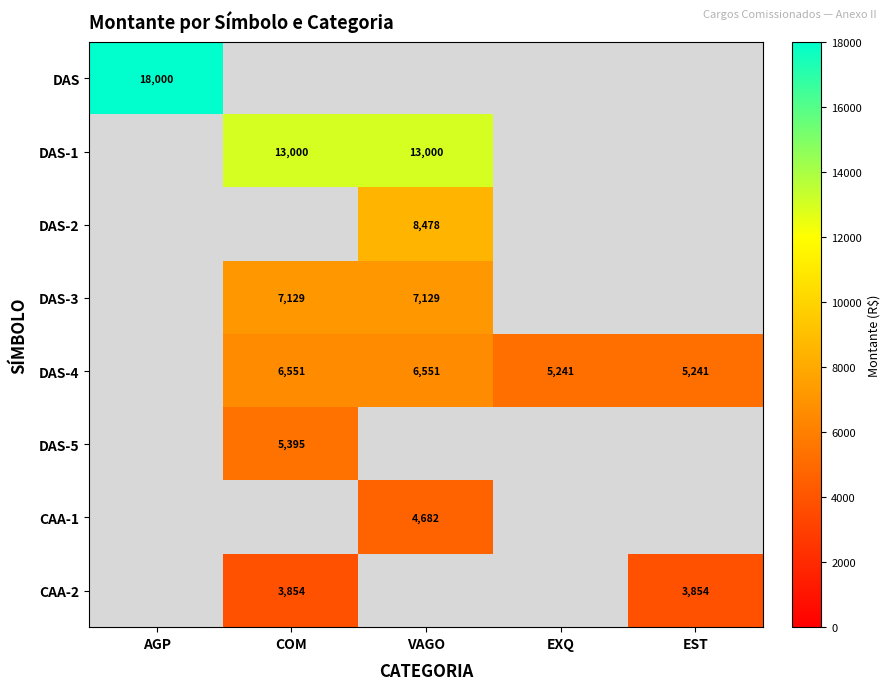

The CAA-2 series shows 3854 at COM. True or false?

True